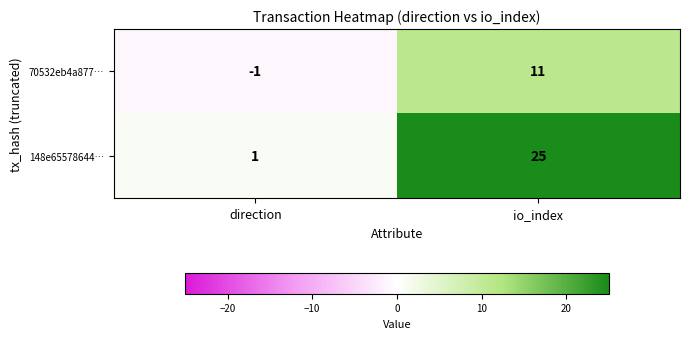

The value of 148e65578644… at direction is 1. True or false?

True